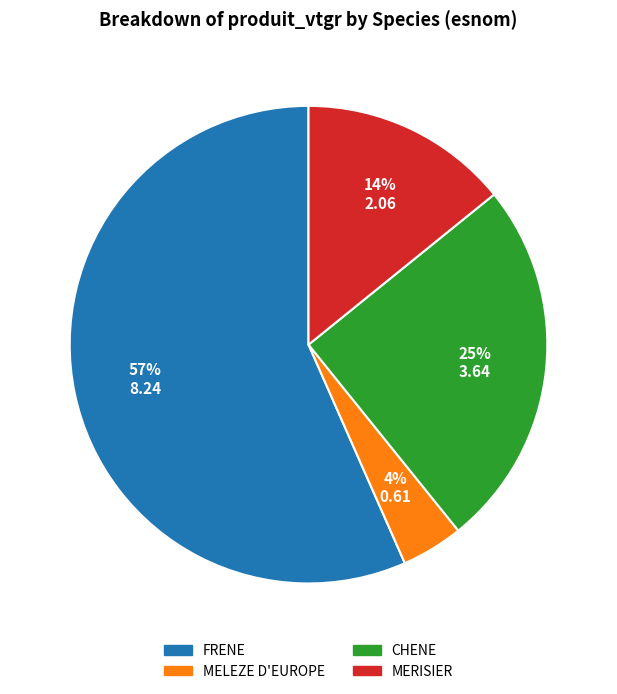

How many segments does this pie chart have?

4